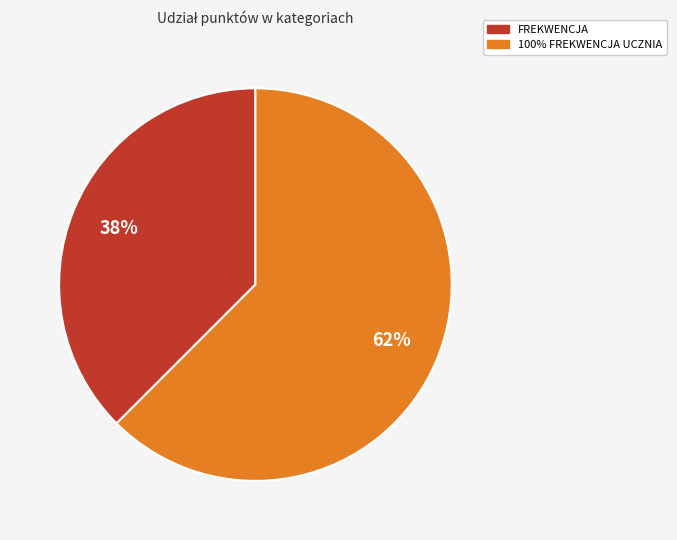

Is there any slice that represents more than half of the pie?

Yes